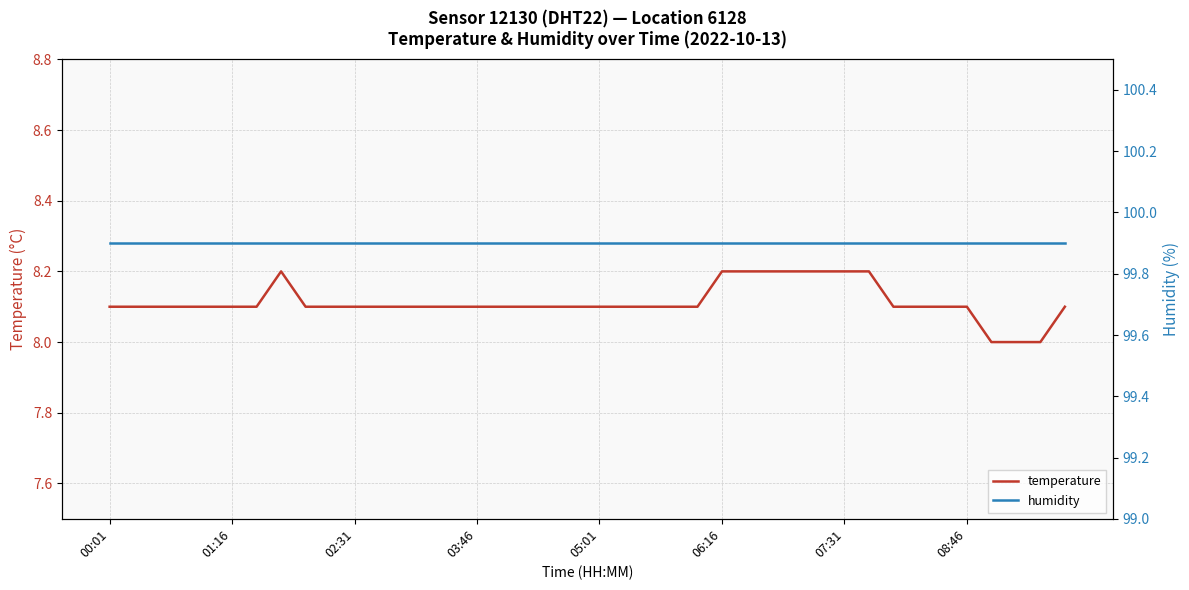

Is it true that temperature equals 12.9 at 07:31?

False